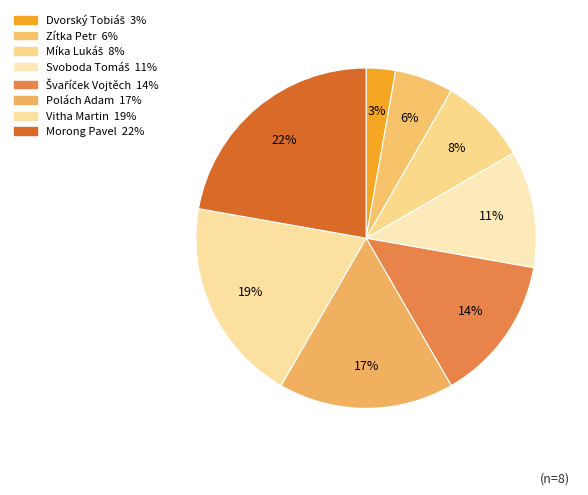

Which has a higher value, Zítka Petr or Míka Lukáš?

Míka Lukáš